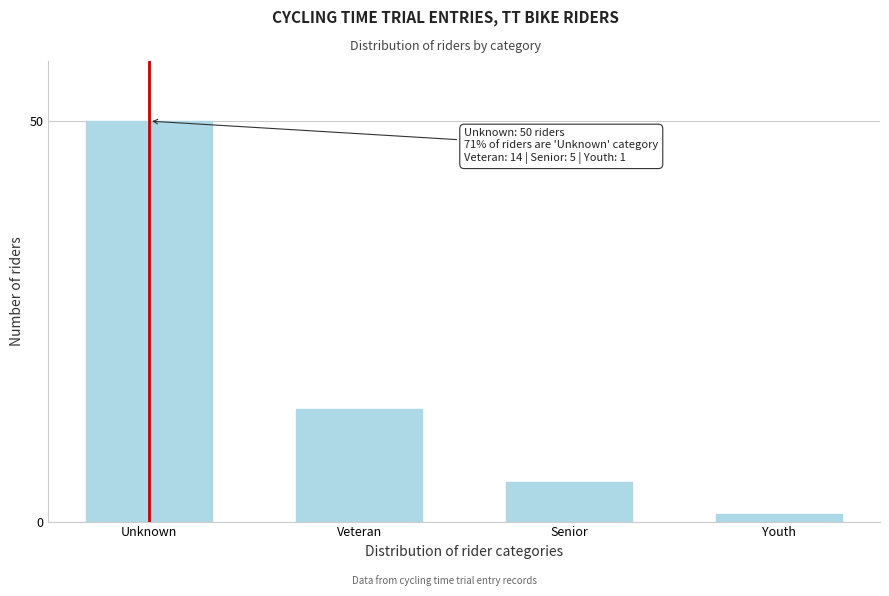

Reading right to left, extract all data points from this chart.

1	5	14	50